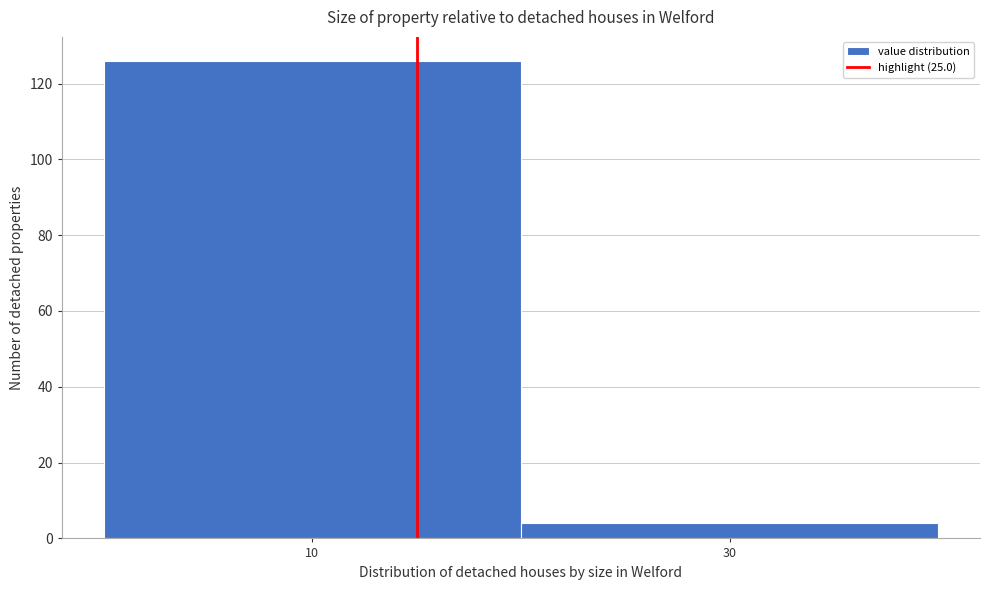

Reading left to right, list all the values displayed in this chart.

10=126	30=4